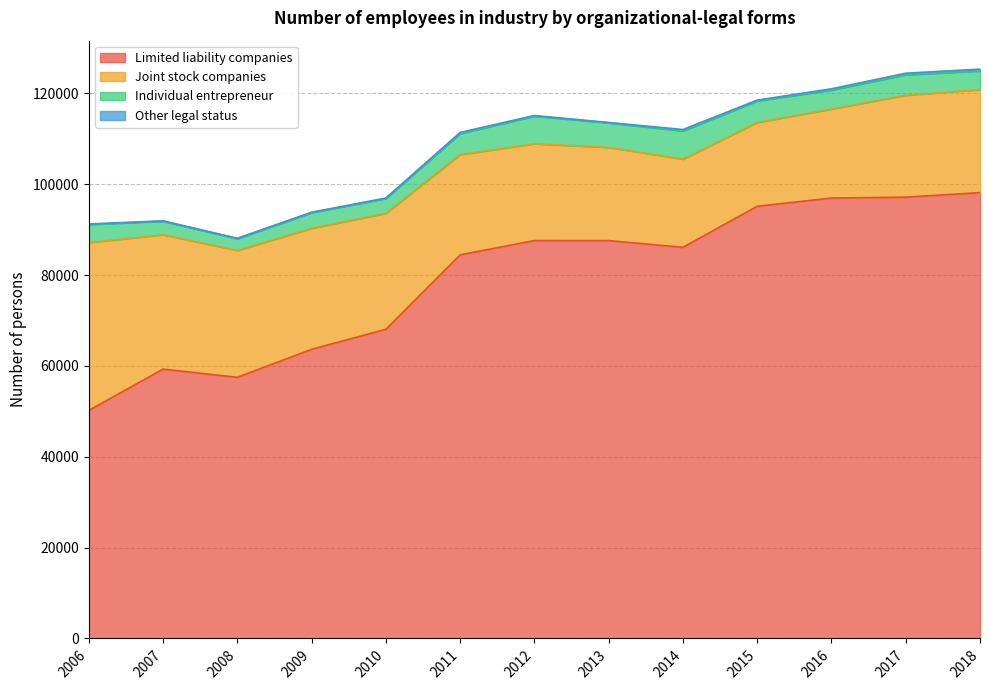

What value does the Other legal status series have at 2015, to the nearest 5?

185